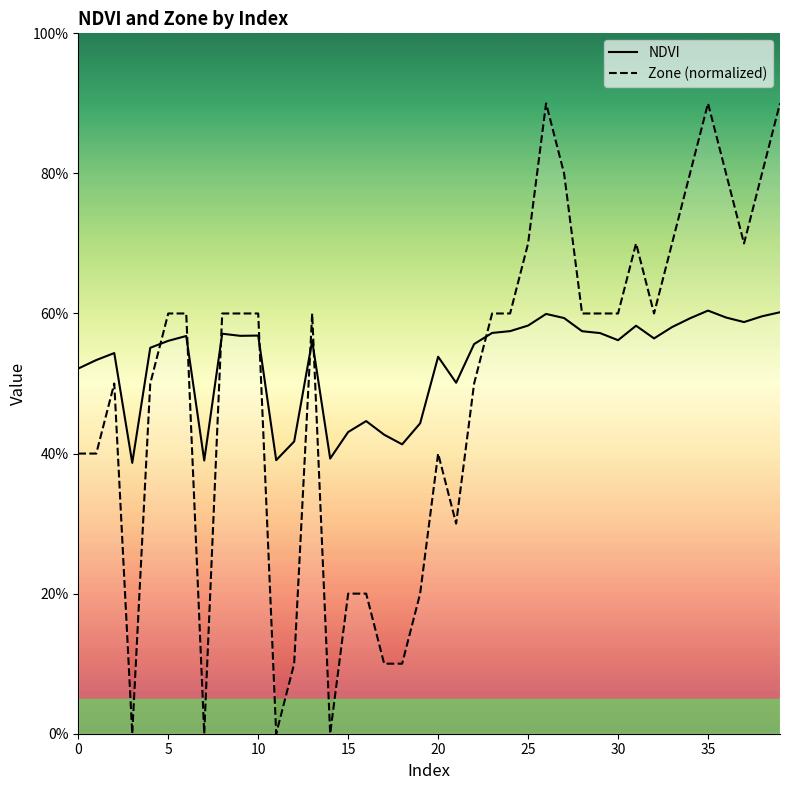

What is the difference between the maximum and second lowest values in the Zone series?

0.9